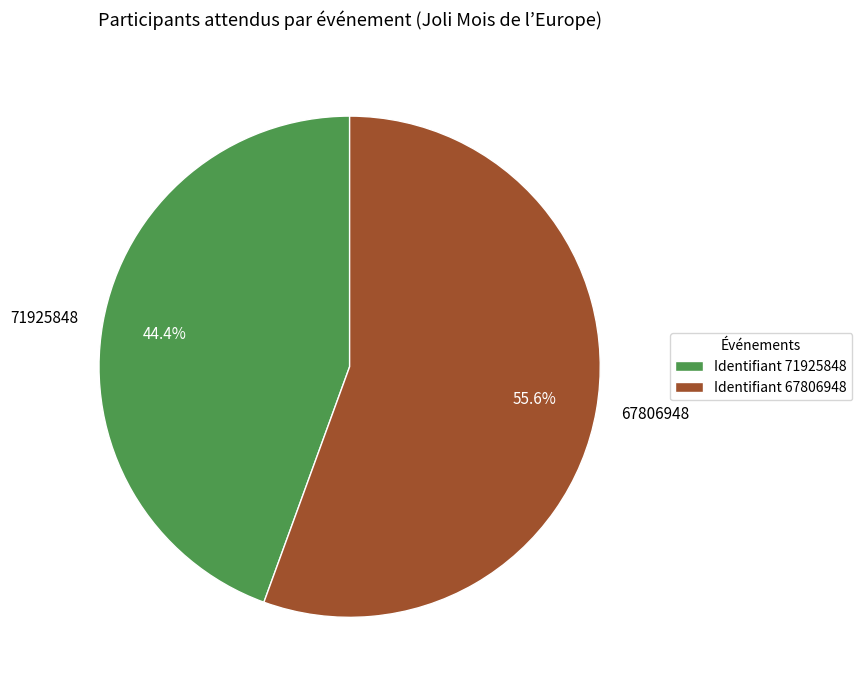

Does 71925848 account for over 50% of the chart?

No